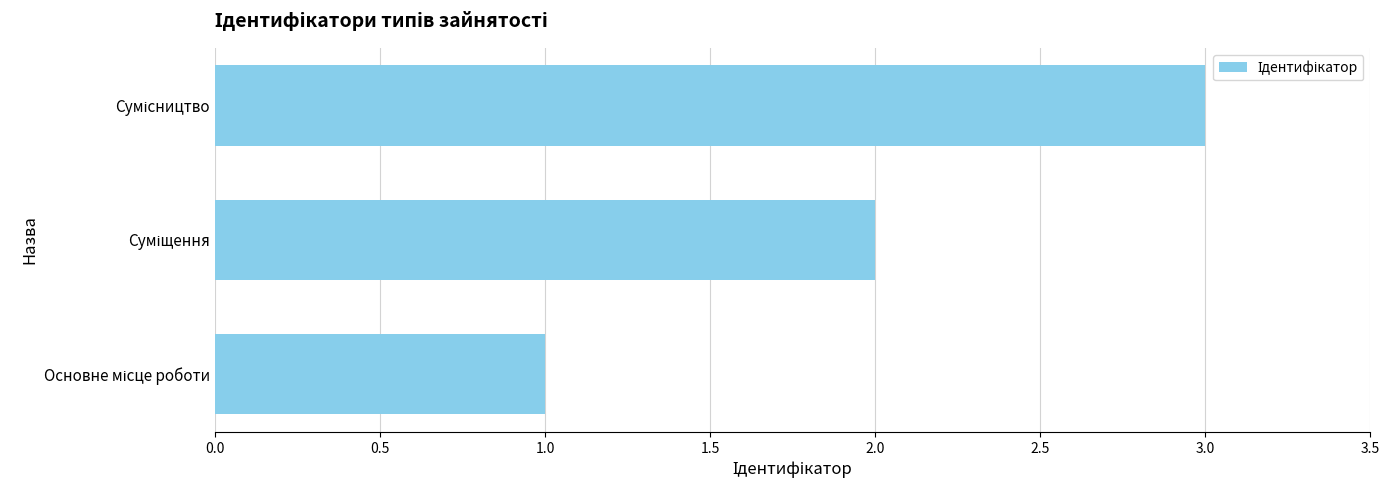

What is the greatest value displayed?

3